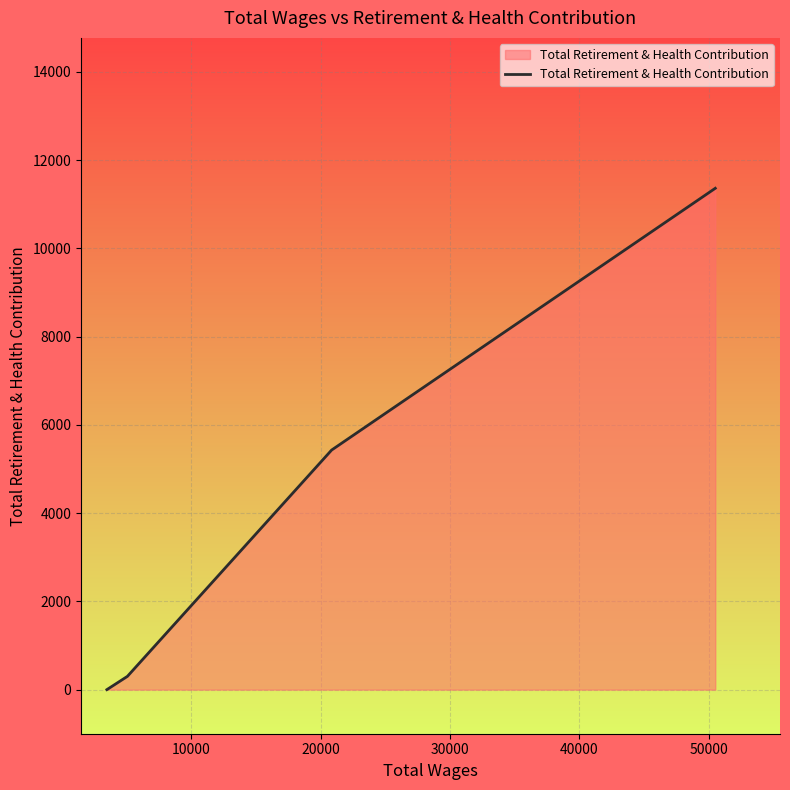

Does the chart display data point markers on the line(s)?

No